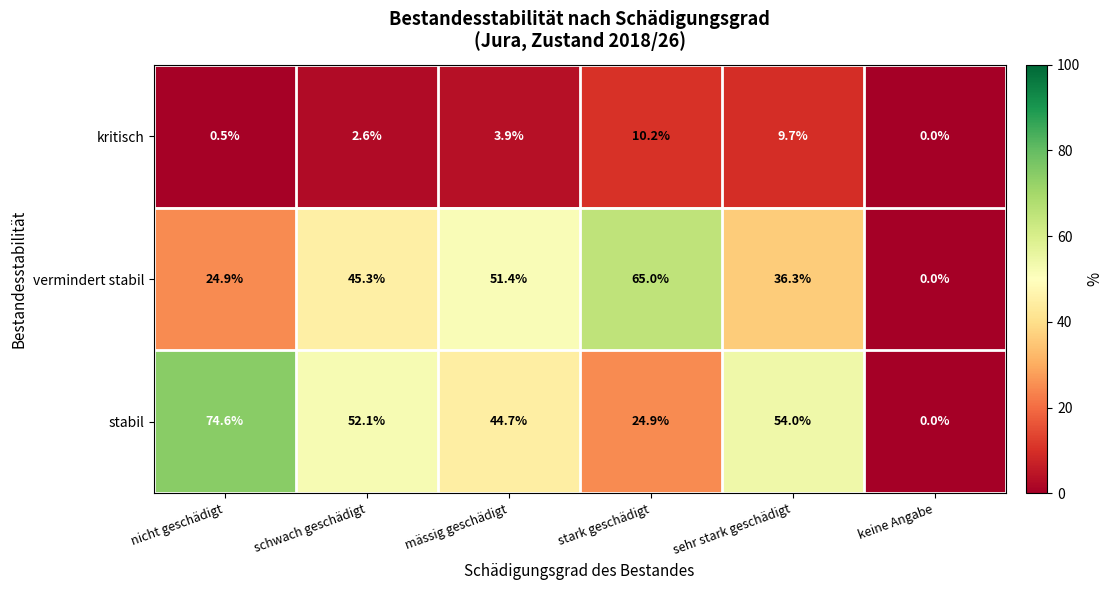

What is the maximum value for kritisch?

10.2